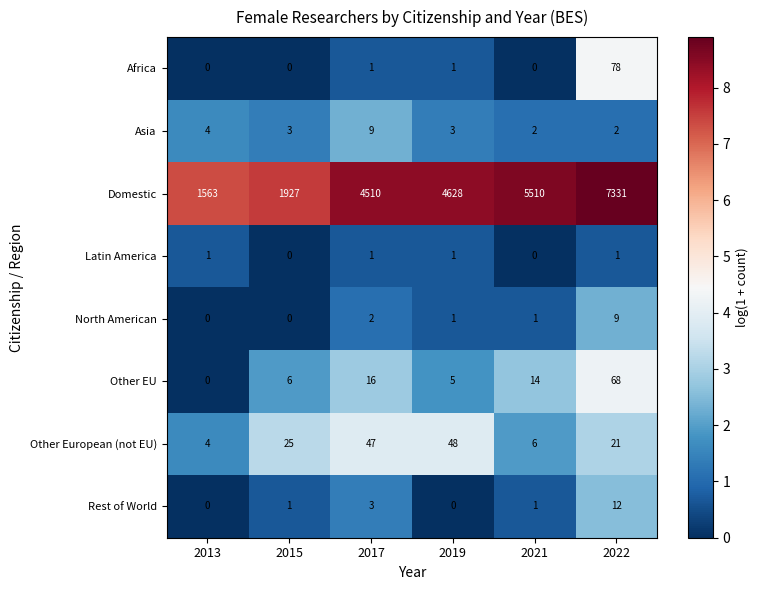

At how many categories does at least one series exceed 5?

6